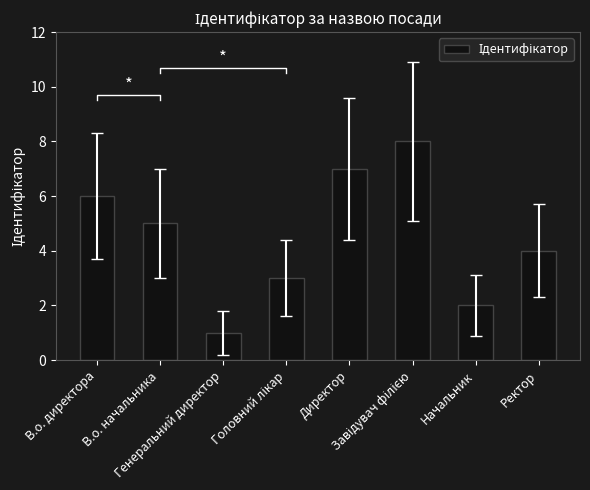

List the labels in order of value, largest first.

Завідувач філією, Директор, В.о. директора, В.о. начальника, Ректор, Головний лікар, Начальник, Генеральний директор